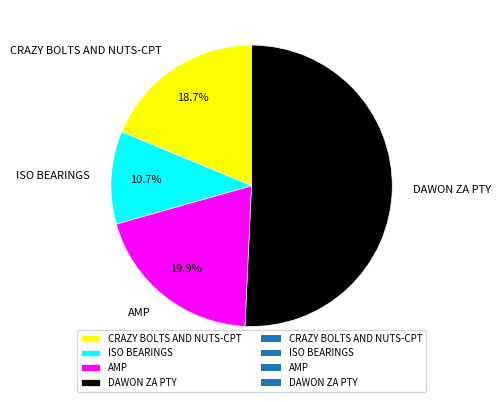

To the nearest percent, what is the combined percentage of DAWON ZA PTY and AMP?

71%